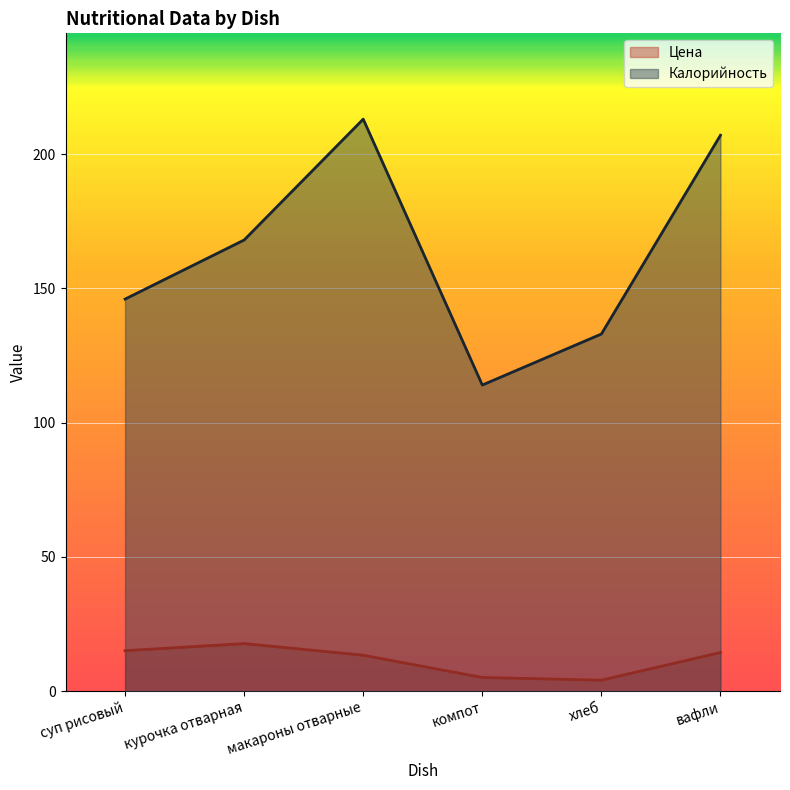

At which category is the sum across all series the highest?

макароны отварные